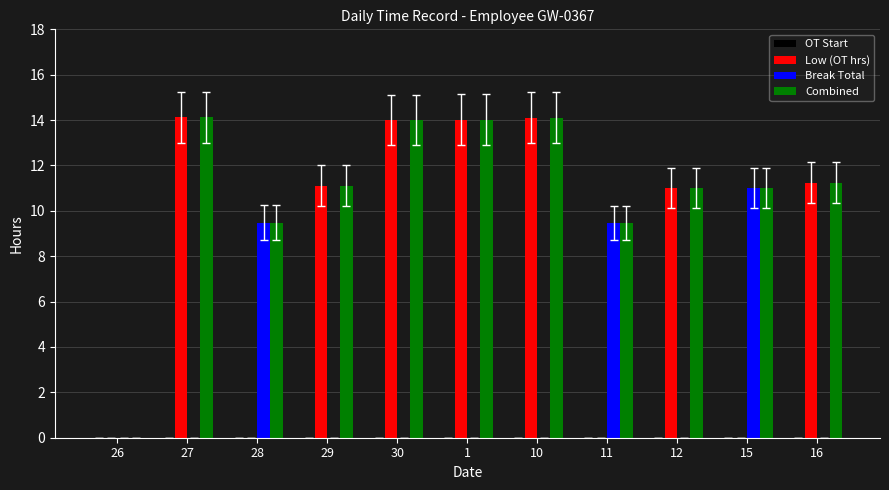

What is the greatest value displayed?

14.1